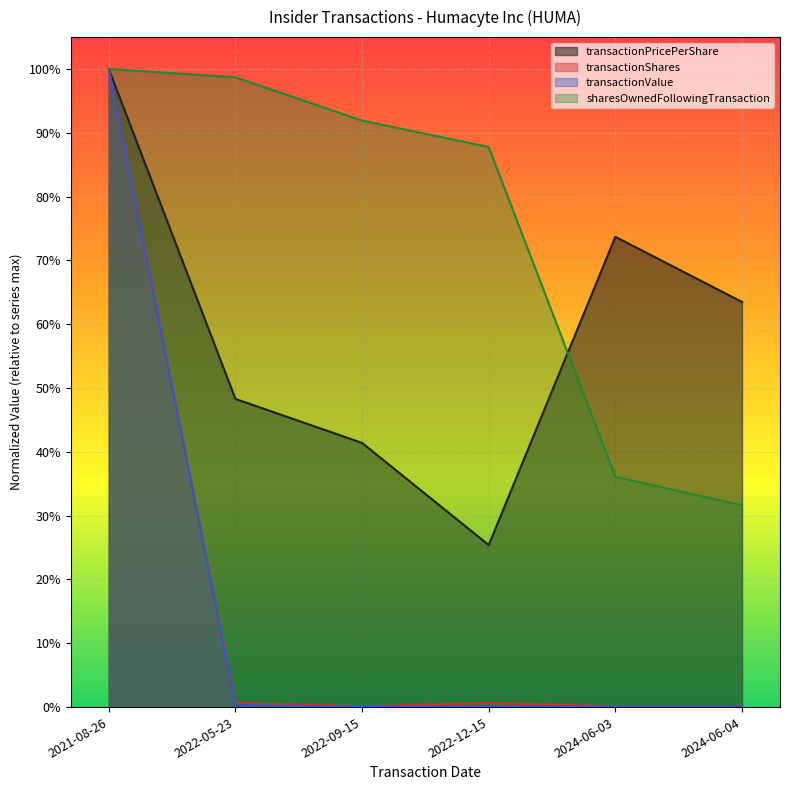

What position from the left is 2024-06-03?

5